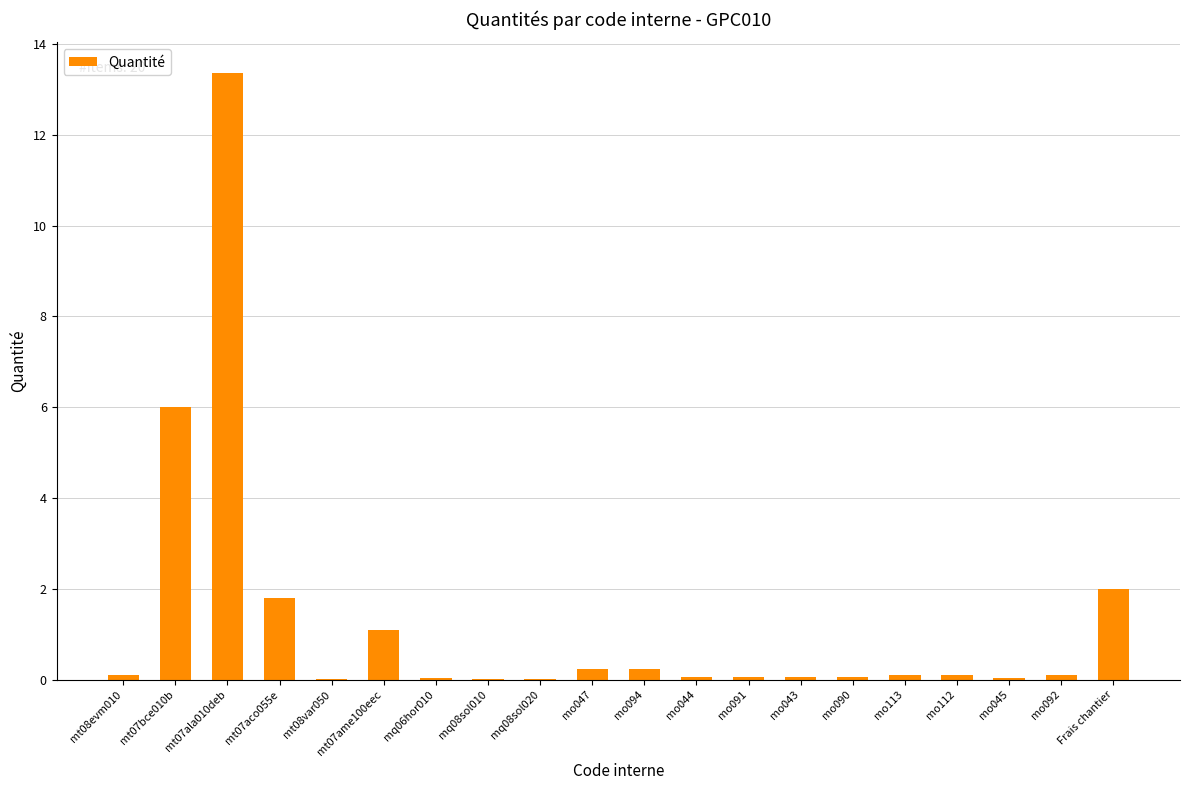

What is the sum of all values?

25.5